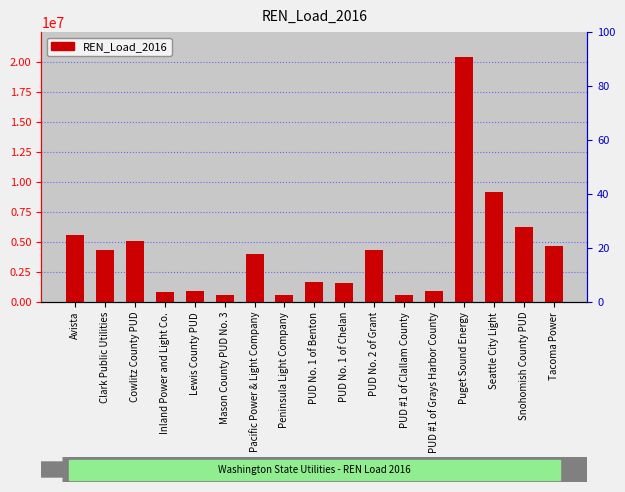

Reading left to right, what are all the values shown in this chart?

Avista=5578322.0	Clark Public Utilities=4328429.6	Cowlitz County PUD=5084694.0	Inland Power and Light Co.=856766.0	Lewis County PUD=902458.0	Mason County PUD No. 3=598188.9	Pacific Power & Light Company=3981653.9	Peninsula Light Company=564782.0	PUD No. 1 of Benton=1694077.9	PUD No. 1 of Chelan=1569441.0	PUD No. 2 of Grant=4355188.9	PUD #1 of Clallam County=592002.3	PUD #1 of Grays Harbor County=896944.0	Puget Sound Energy=20448423.0	Seattle City Light=9180438.0	Snohomish County PUD=6285744.0	Tacoma Power=4627628.0